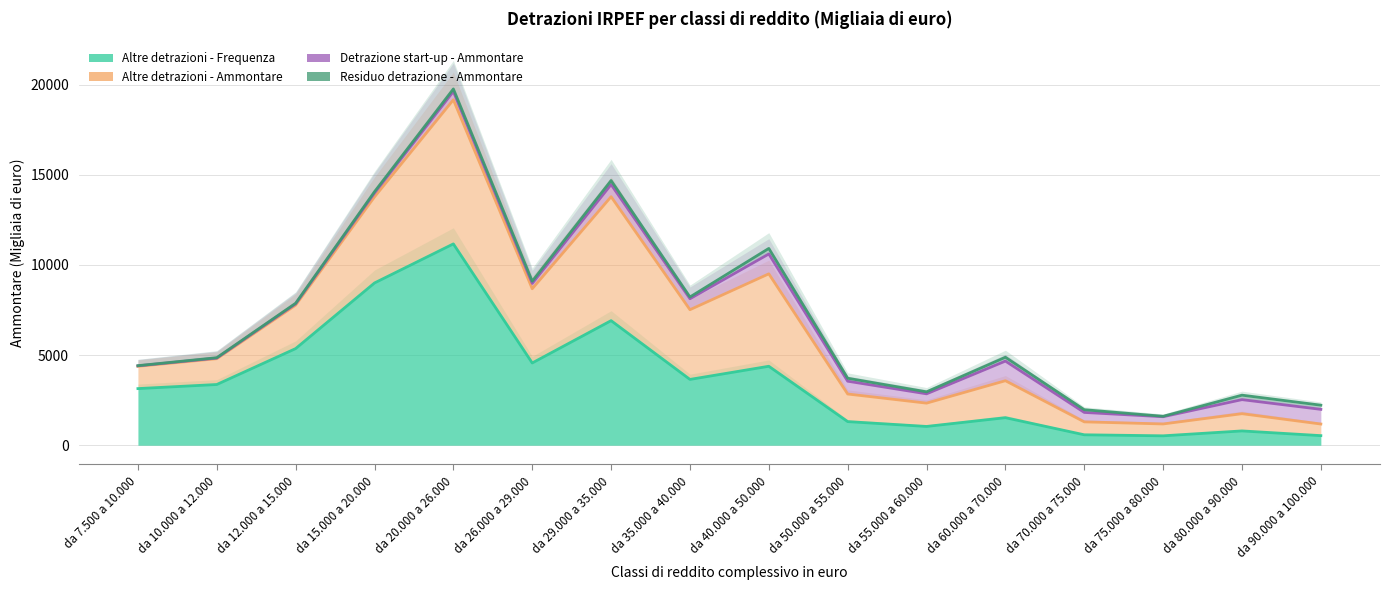

True or false: Detrazione start-up - Ammontare and Altre detrazioni - Ammontare cross at least once.

True